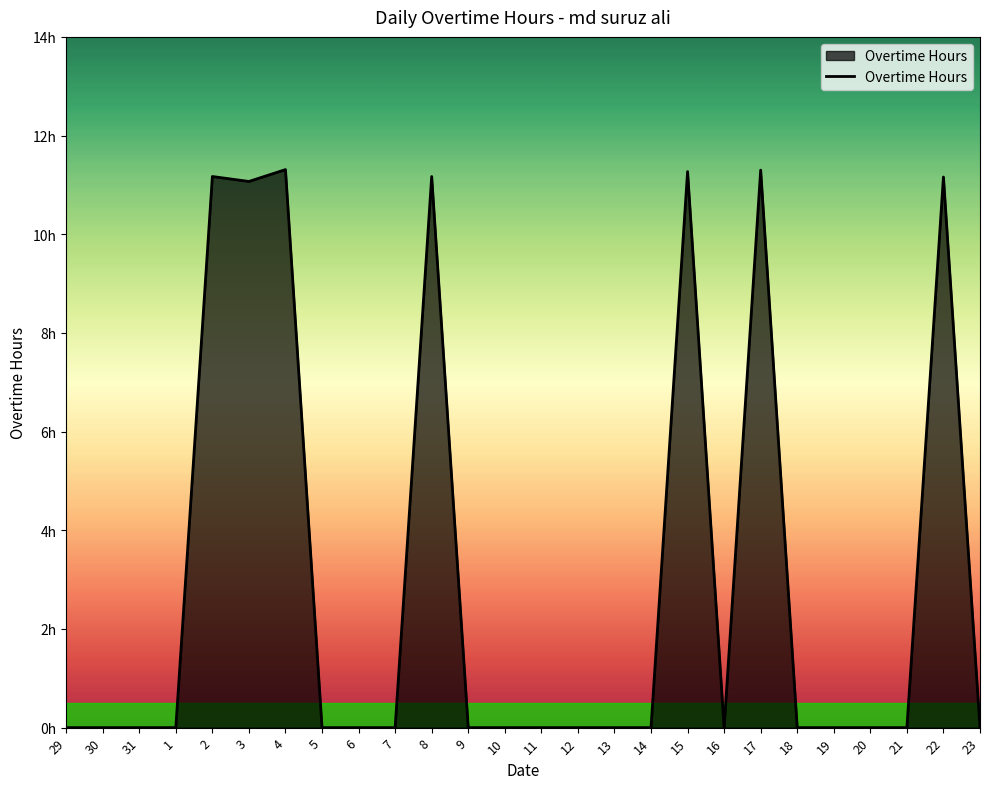

What is the label of the 19th point from the left?

16